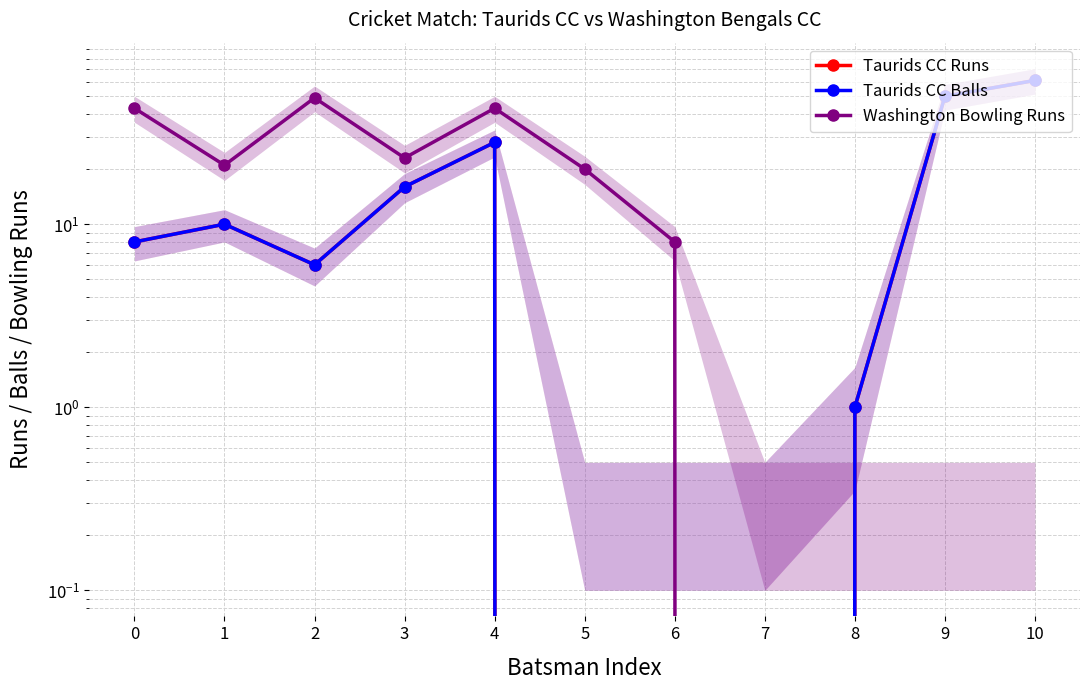

What is the value of the Taurids CC Runs point at the 9th from the left?

1